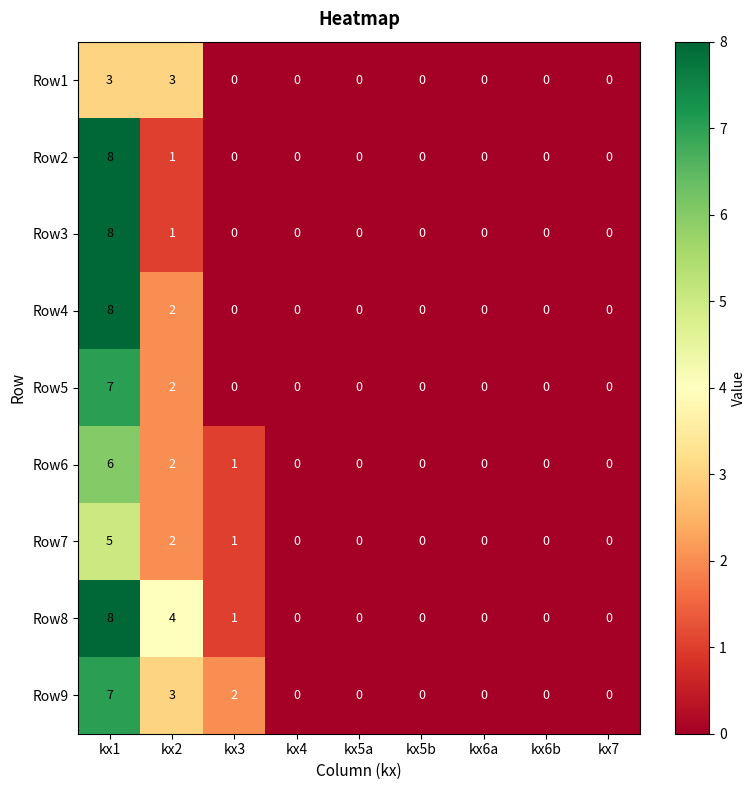

Which label corresponds to the largest value in the chart?

kx1